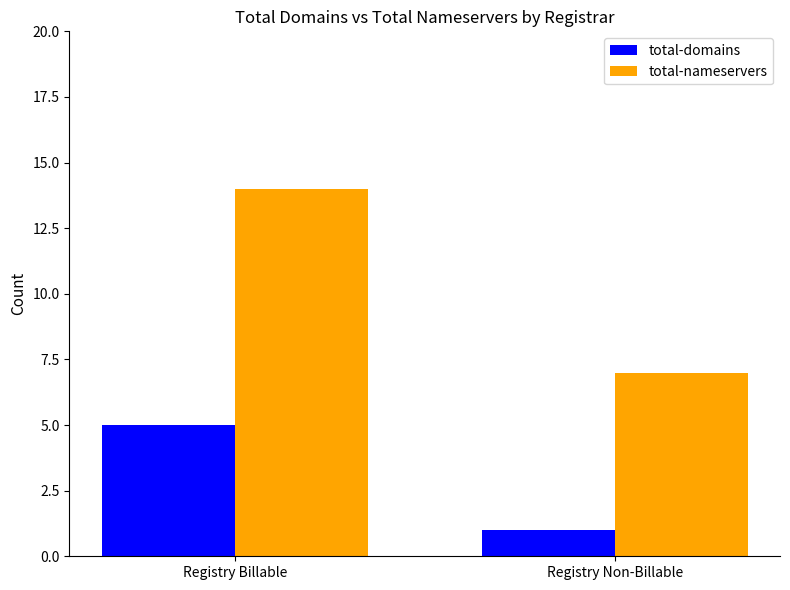

At which category is the sum across all series the highest?

Registry Billable